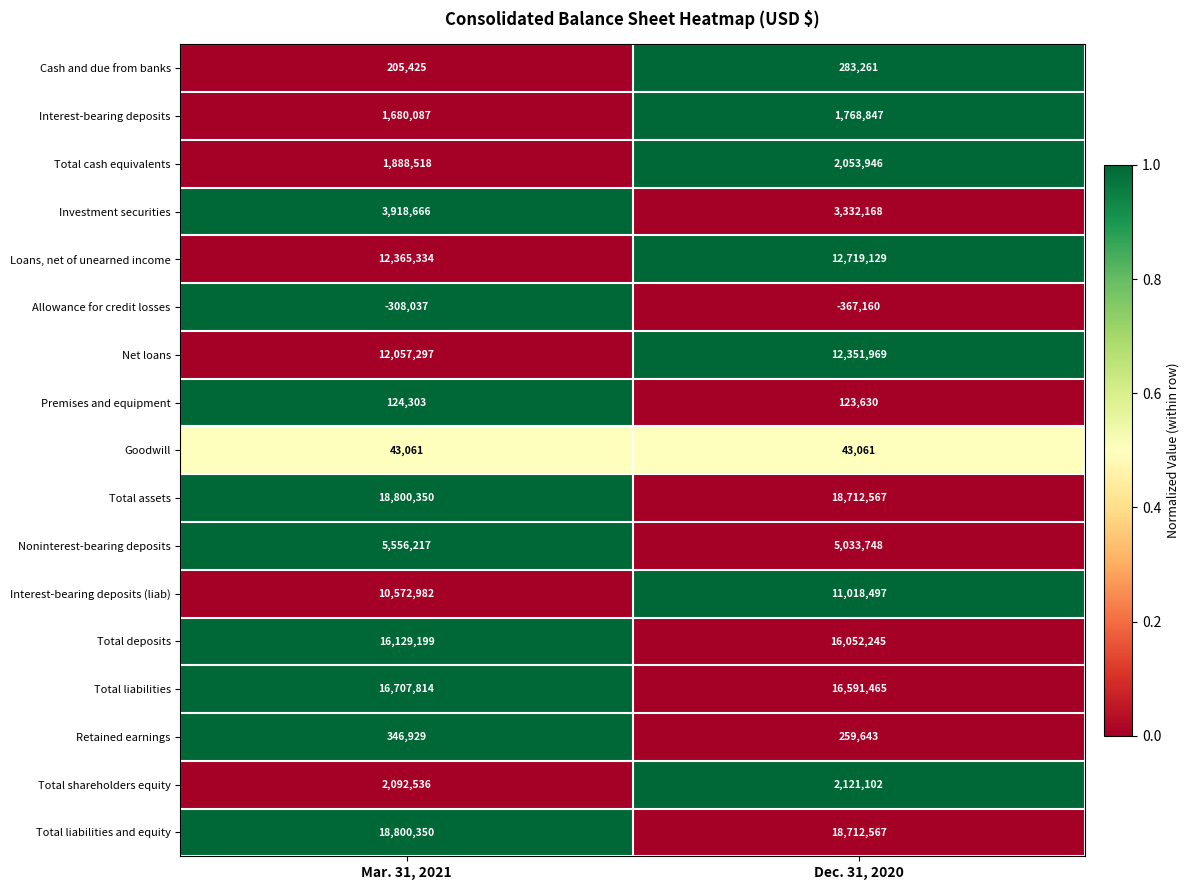

At which category does the chart reach its minimum across all series?

Dec. 31, 2020